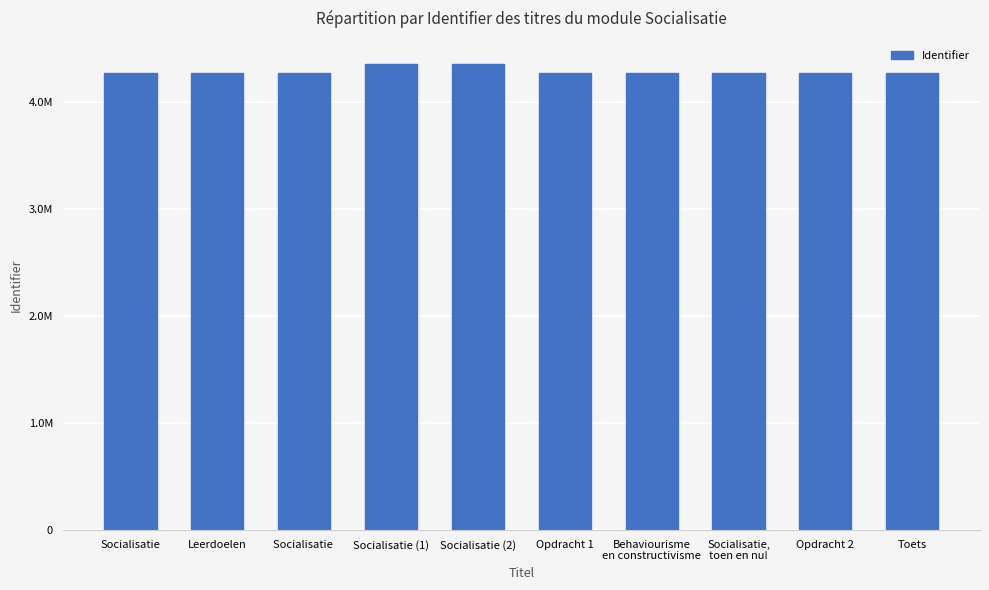

Are the bars horizontal?

No